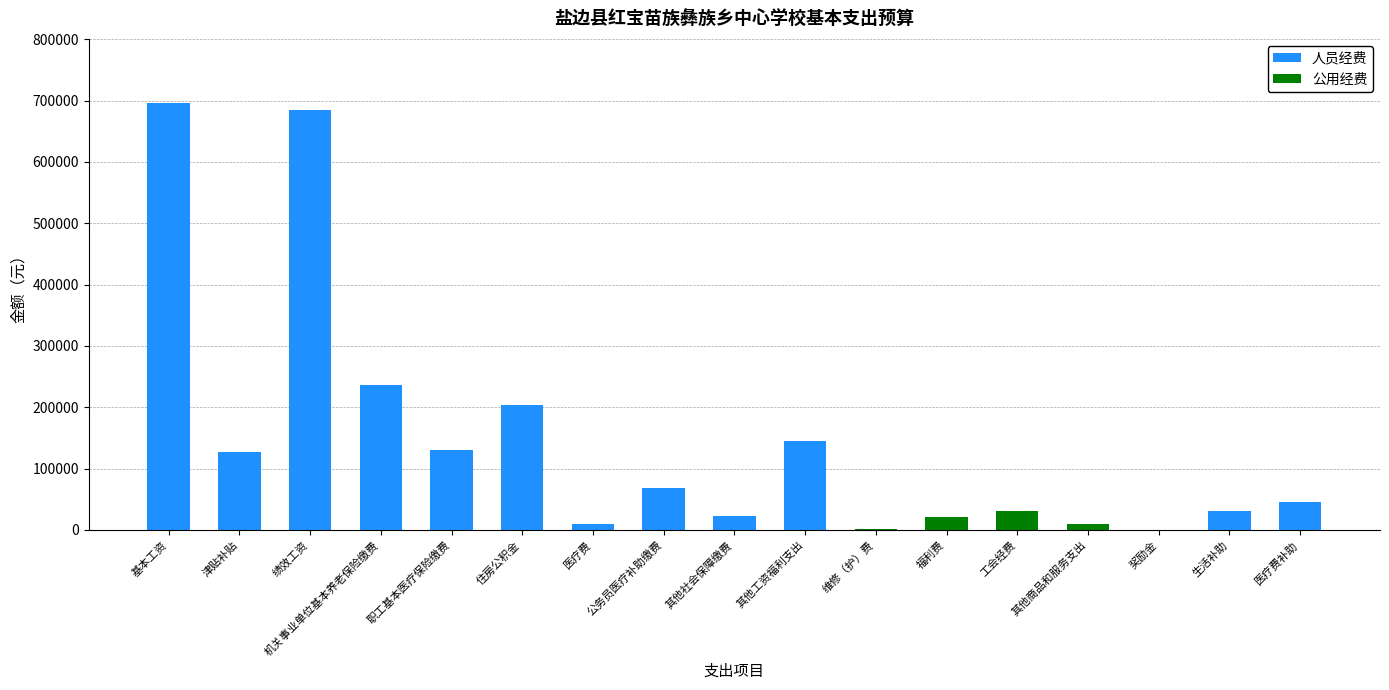

True or false: 人员经费 has a value of -250280.0 at 工会经费.

False